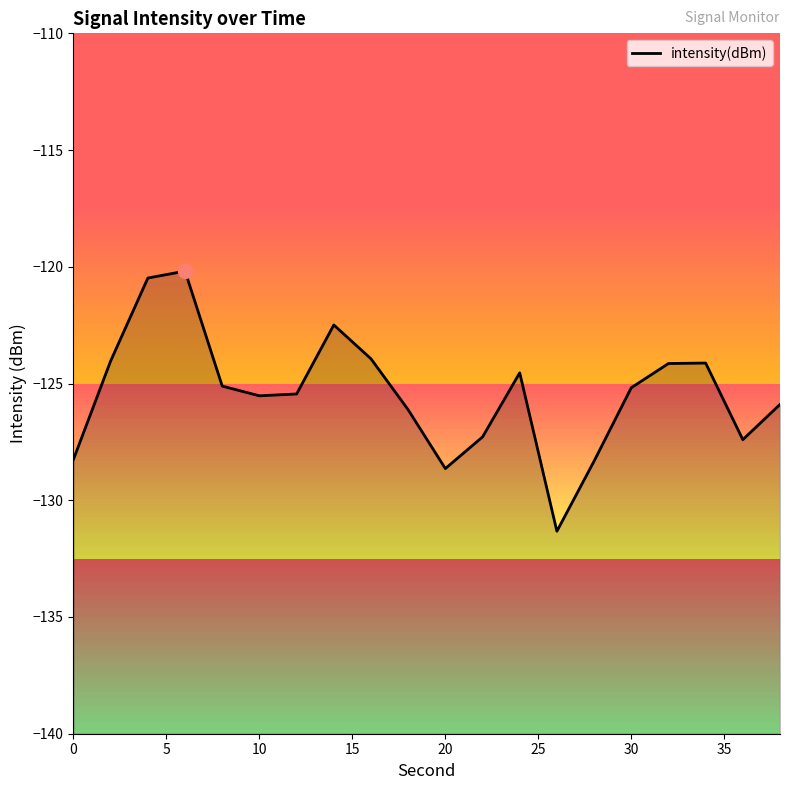

How many interior local peaks (higher than both neighbors) does the data have?

4